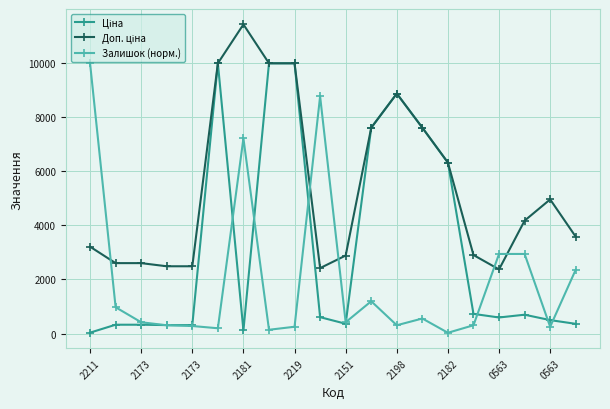

Rank the series by their average value, from highest to lowest.

Доп. ціна, Ціна, Залишок (норм.)